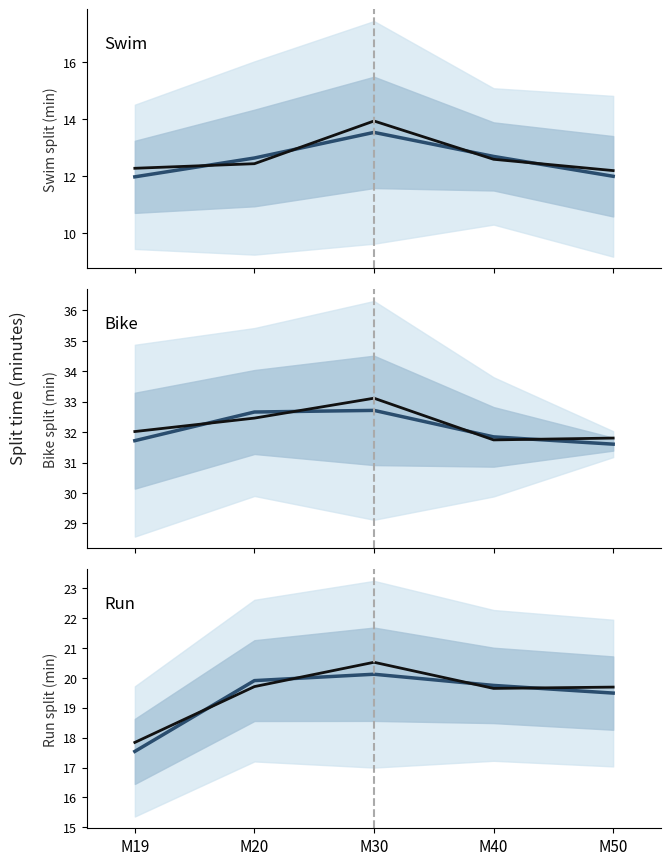

What is the maximum value shown in the chart?

33.1